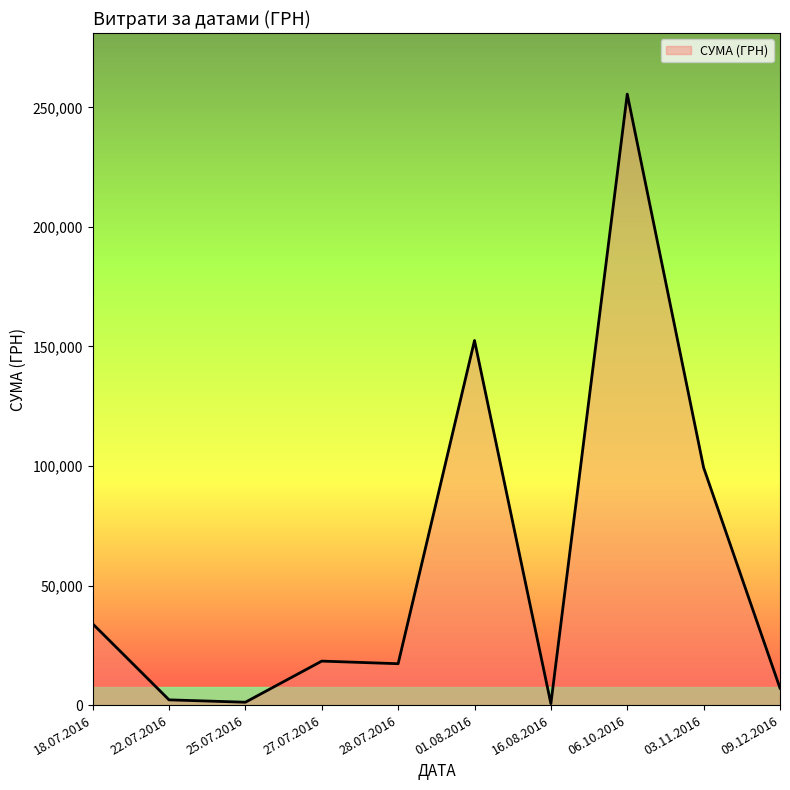

Read the value at 03.11.2016.

99317.8